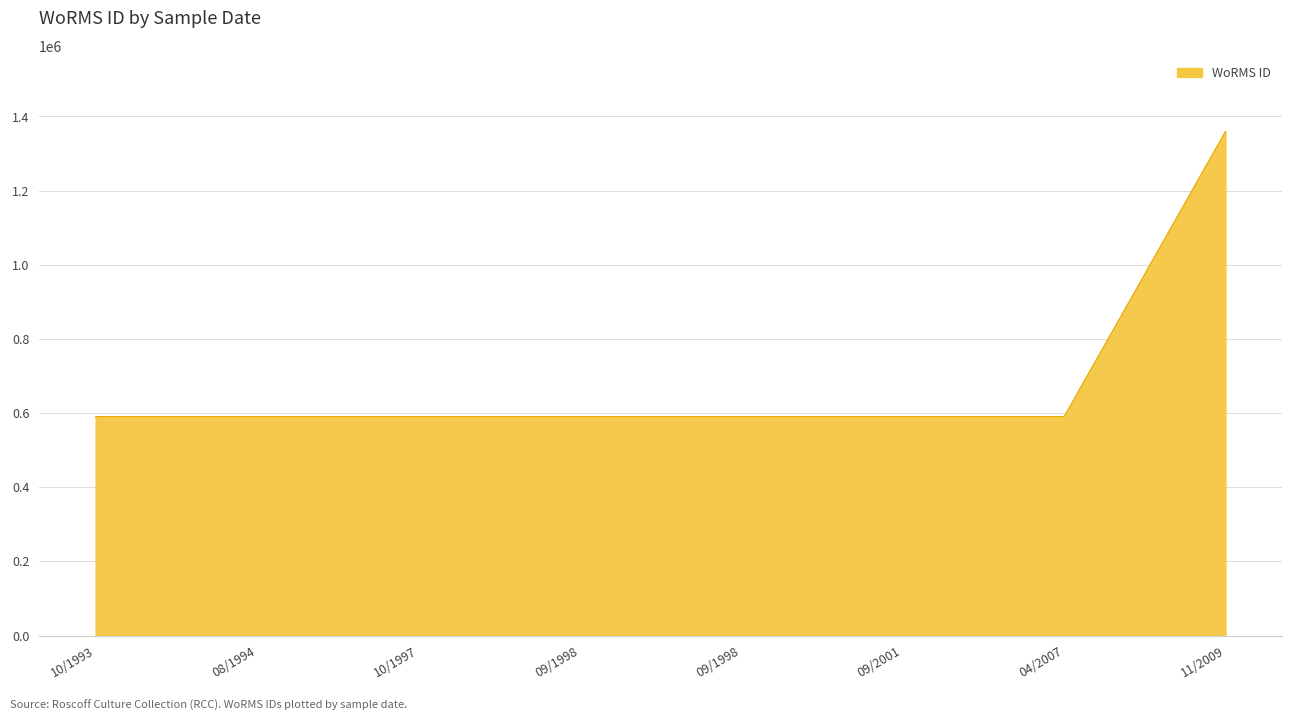

Count the number of data series in this chart.

1